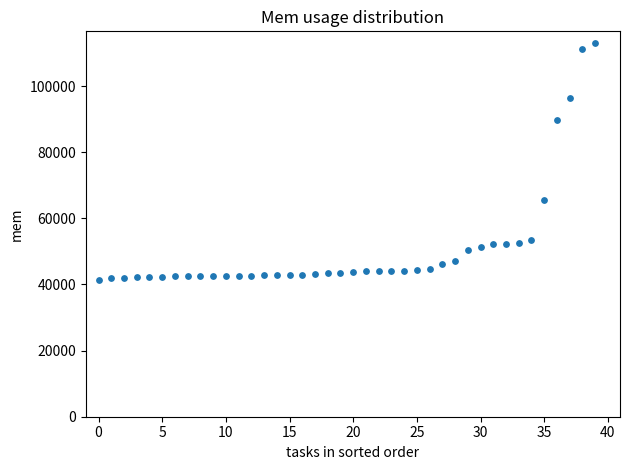

What is the range of Y values (max minus min)?

71479.2